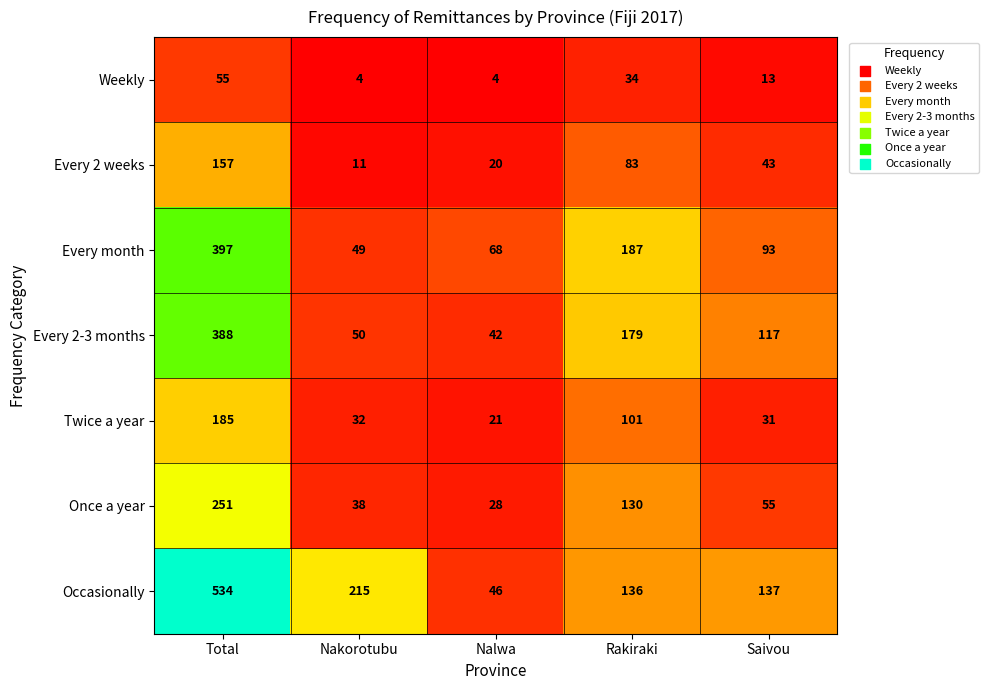

At how many categories does at least one series exceed 288?

1